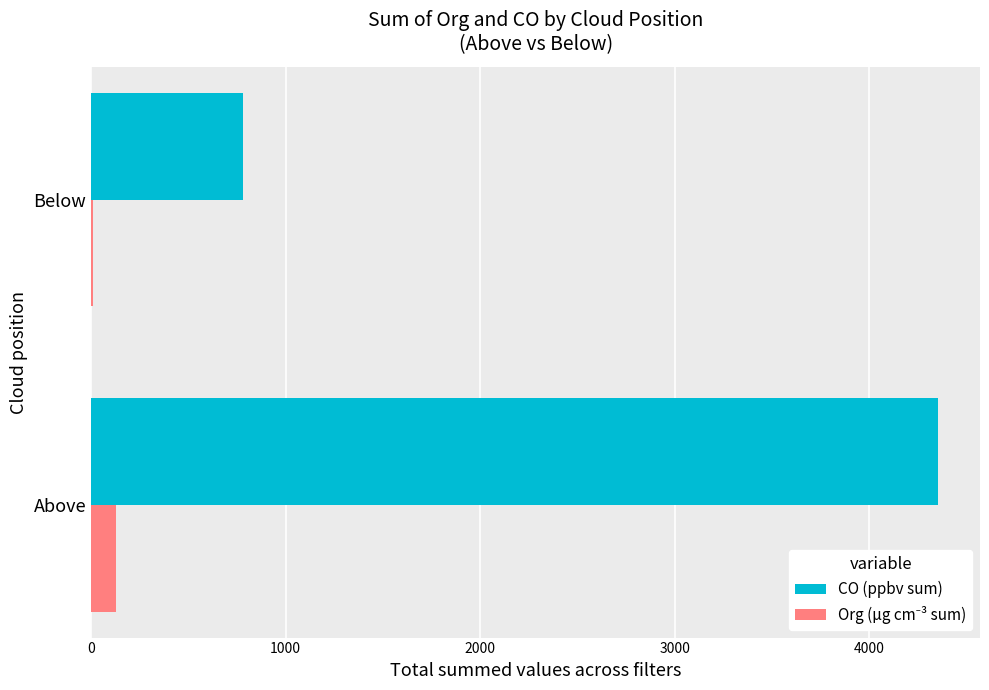

Count the CO (ppbv sum) values in the range 780 to 4351.

2